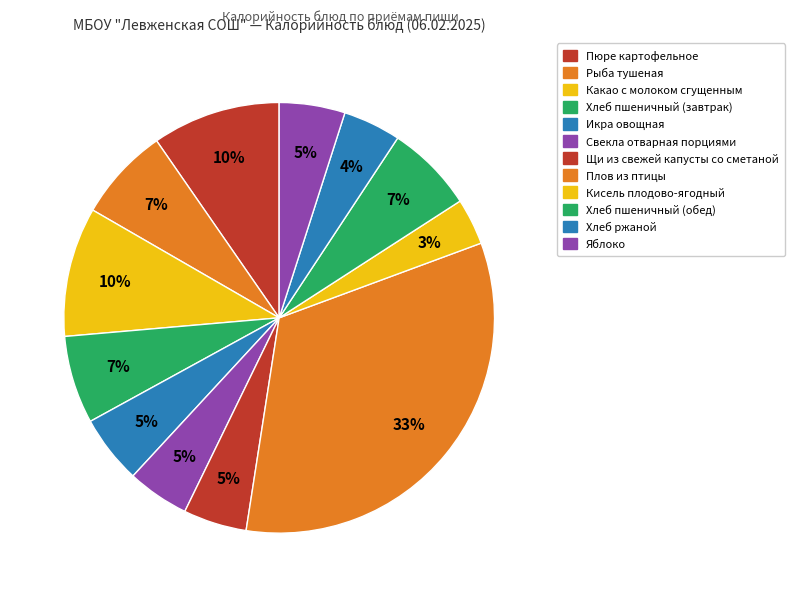

Rank the categories by value from lowest to highest.

Кисель плодово-ягодный, Хлеб ржаной, Свекла отварная порциями, Щи из свежей капусты со сметаной, Яблоко, Икра овощная, Хлеб пшеничный (завтрак), Хлеб пшеничный (обед), Рыба тушеная, Пюре картофельное, Какао с молоком сгущенным, Плов из птицы